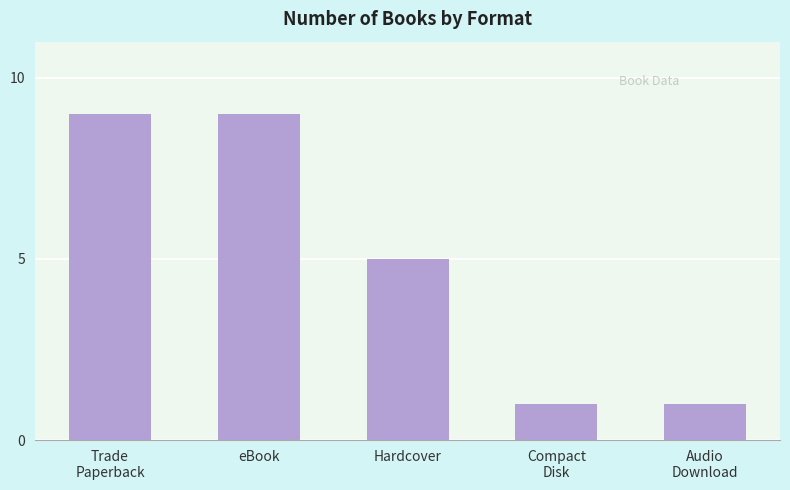

What is the label of the 3rd bar from the left?

Hardcover